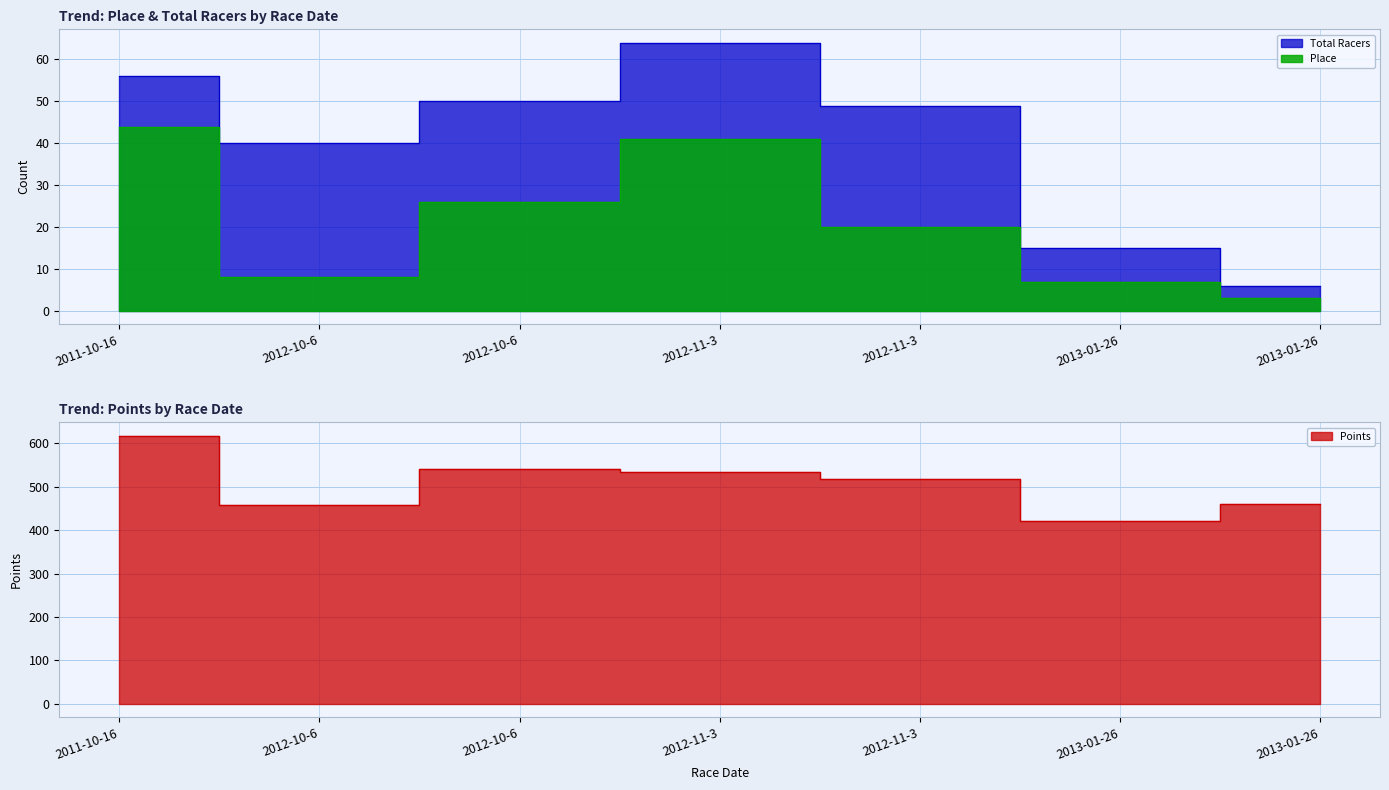

What is the label of the 7th point from the right?

2011-10-16